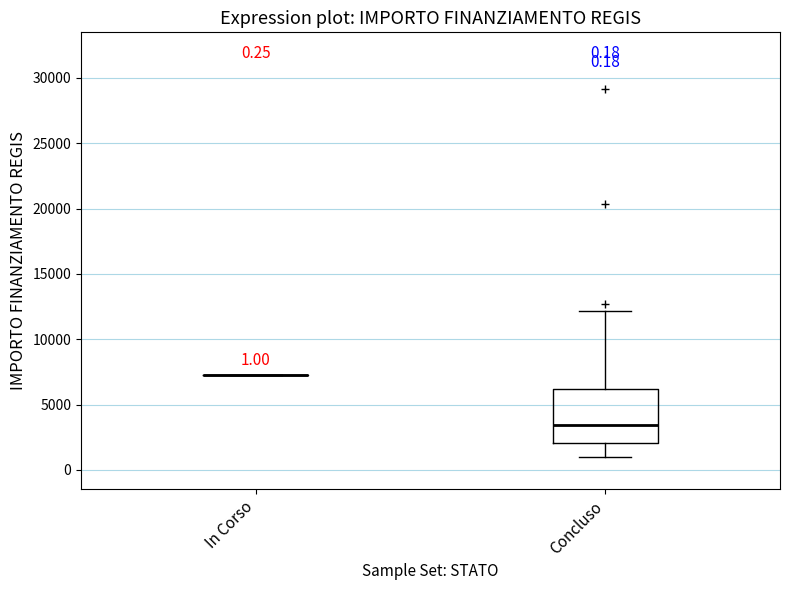

Which box is the tallest, from its lower edge to its upper edge?

Concluso